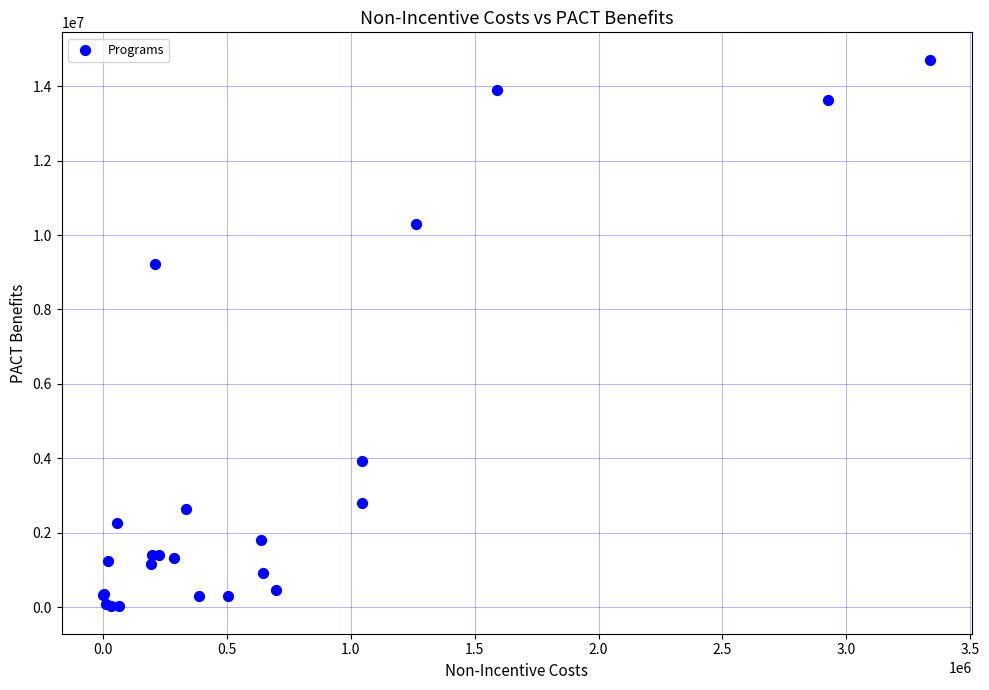

What Y value in the scatter plot is closest to 7366036?

9207372.2